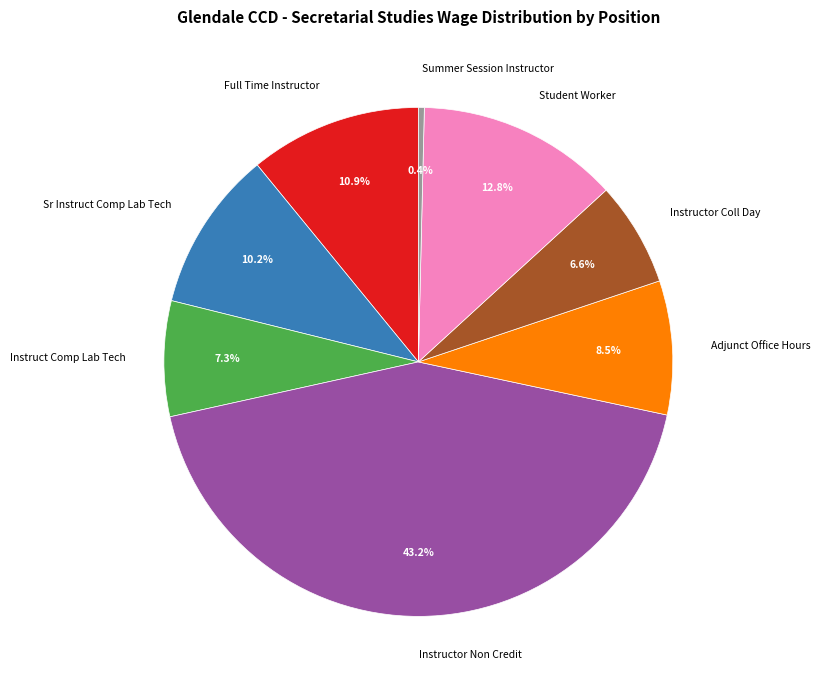

To the nearest percent, what is the combined percentage of Instructor Non Credit and Student Worker?

56%